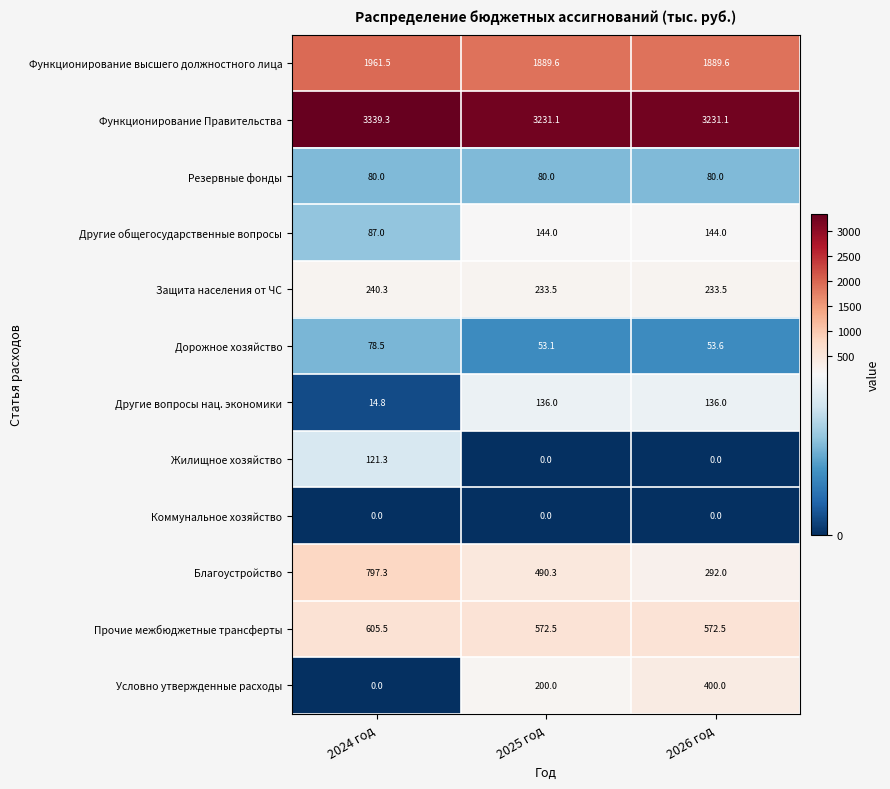

What is the sum of the Дорожное хозяйство values at 2026 год and 2024 год?

132.1